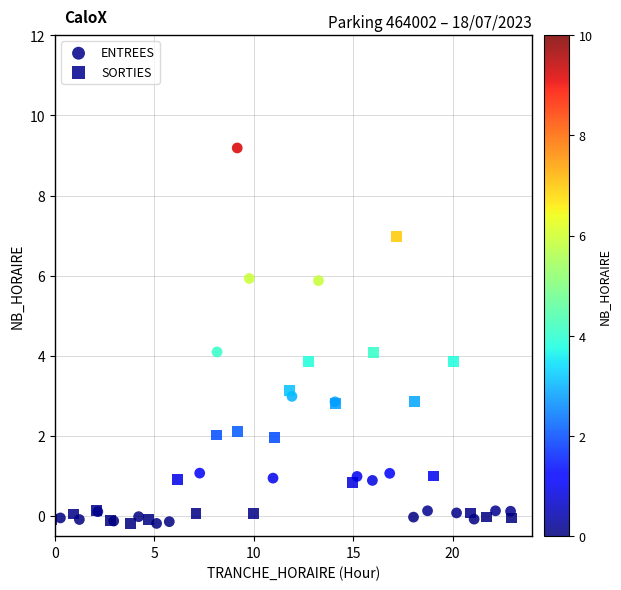

Which series has the largest Y range (max minus min)?

ENTREES